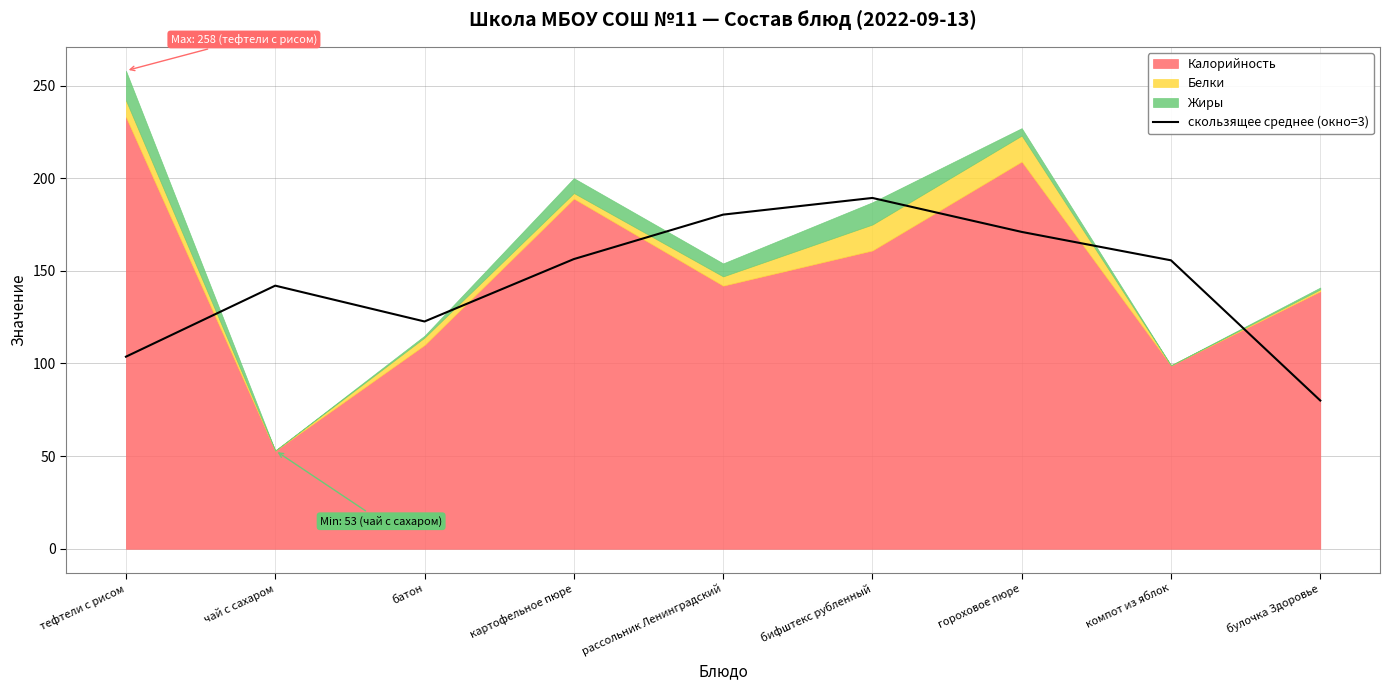

The value of скользящее среднее (окно=3) at компот из яблок is 155.7. True or false?

True